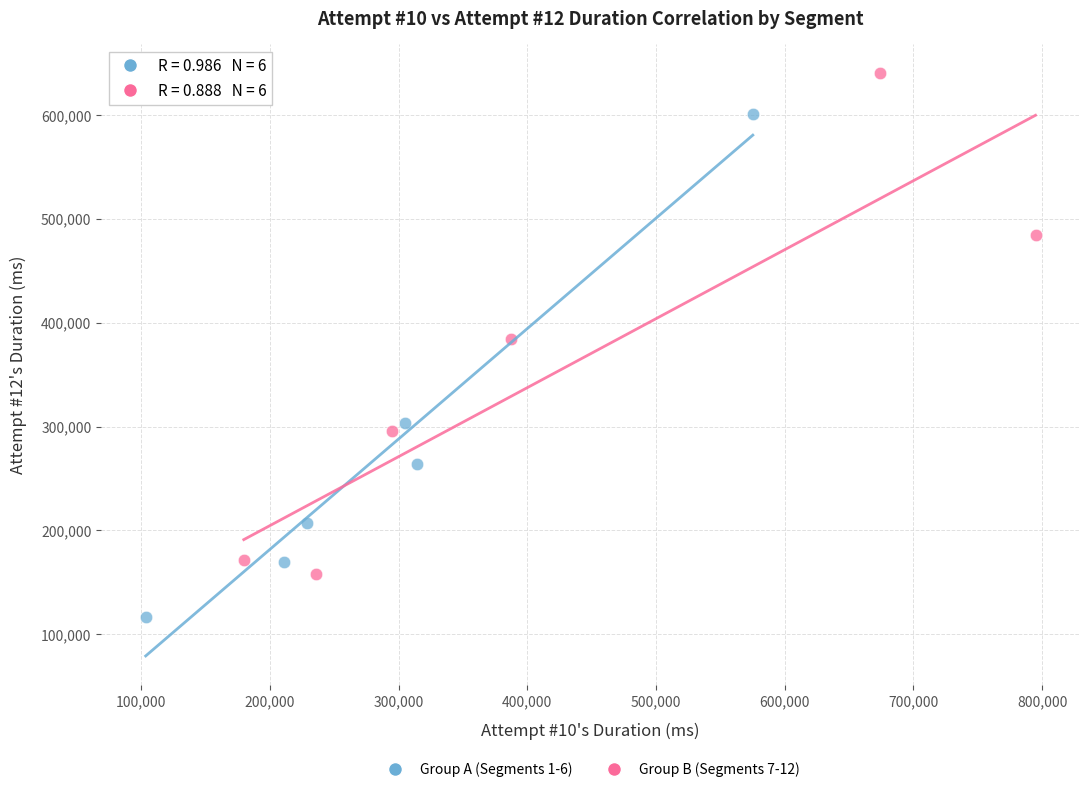

Which series contains the highest Y value?

Group B (Segments 7-12)